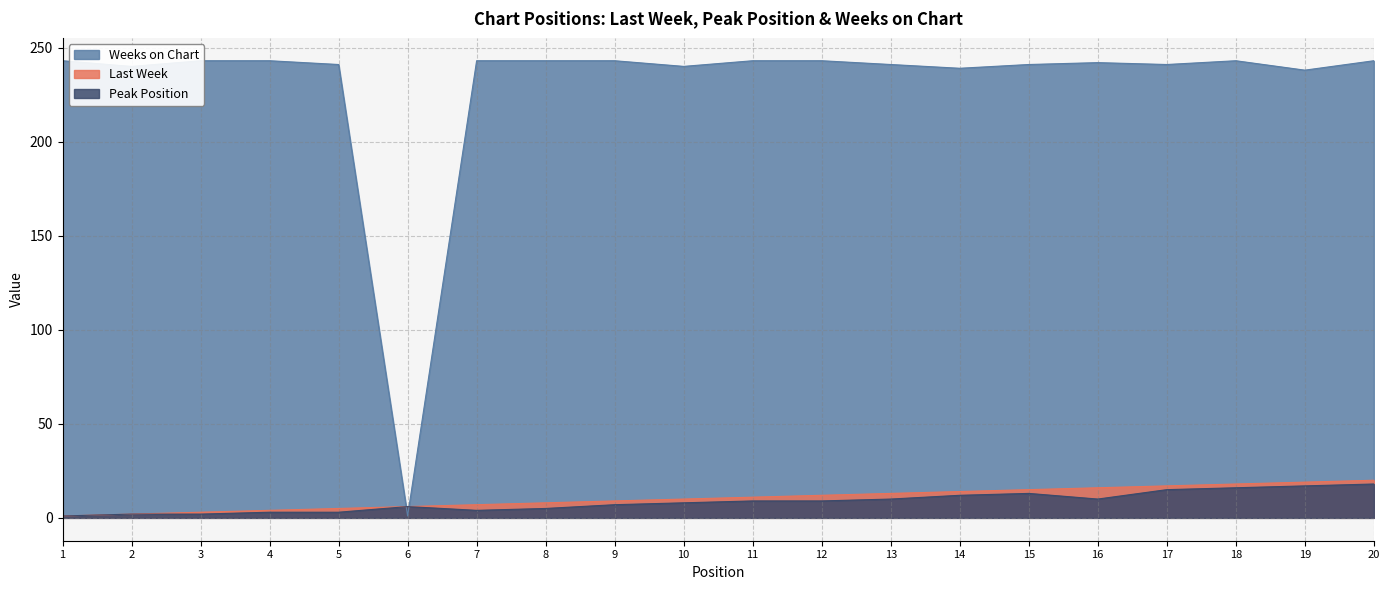

At which category is the sum across all series the highest?

20